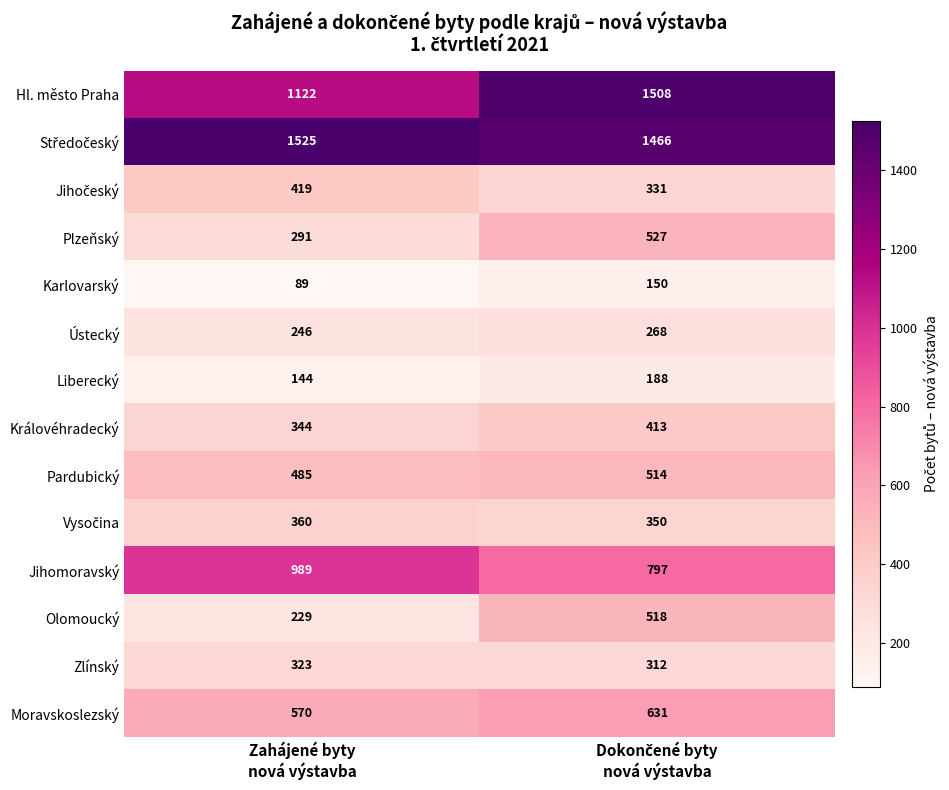

What is the average value of the Hl. město Praha series?

1315